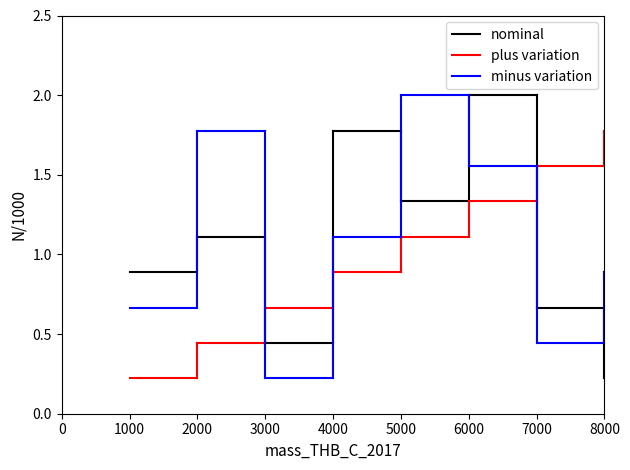

Rank the series at 0 from lowest to highest value.

plus variation, minus variation, nominal